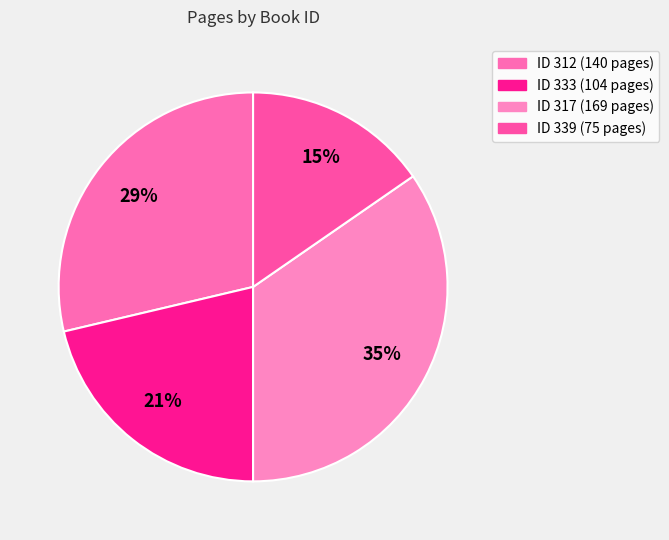

Count the number of slices in the pie.

4